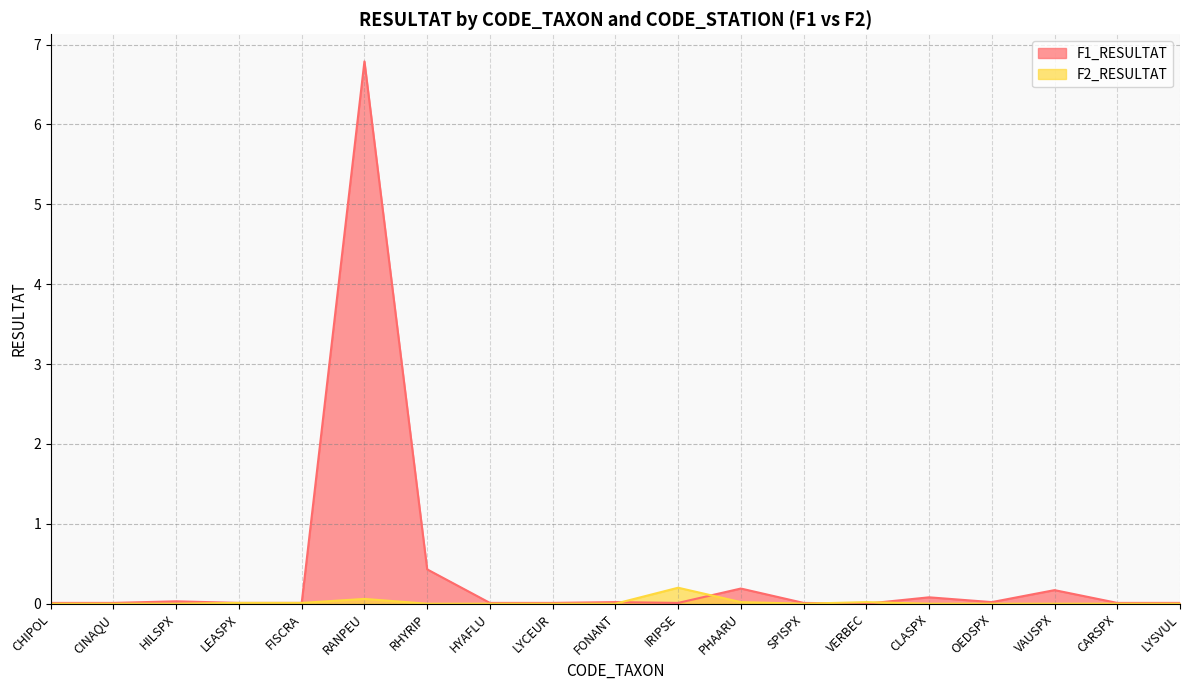

What are all the series names shown in the legend?

F1_RESULTAT, F2_RESULTAT